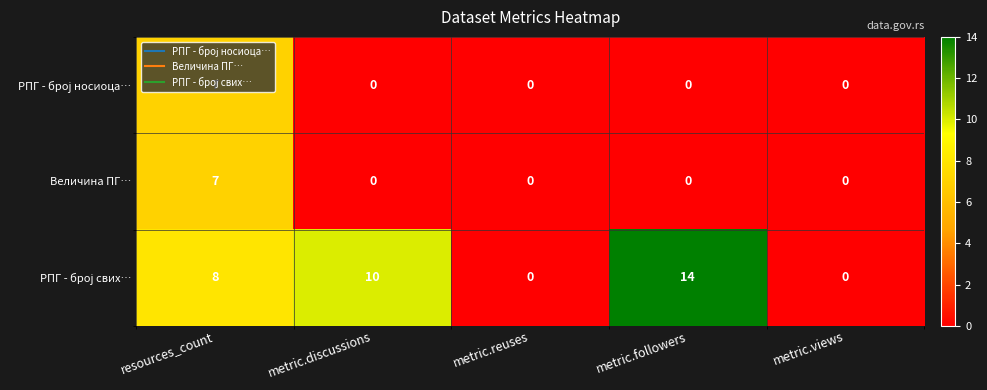

What is the sum of the Величина ПГ… values at metric.views and resources_count?

7